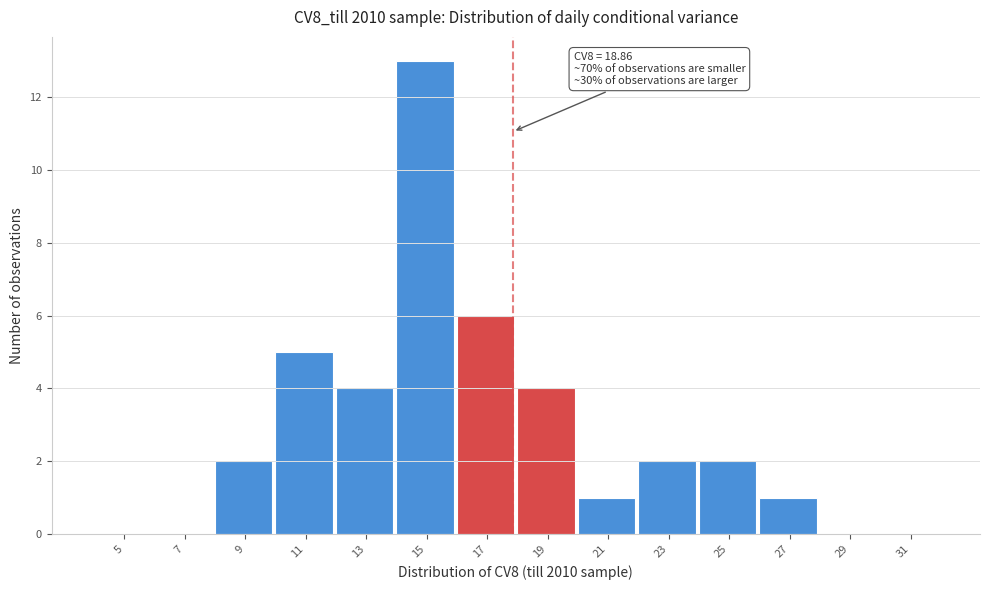

Reading right to left, transcribe all the data shown in this chart.

31=0	29=0	27=1	25=2	23=2	21=1	19=4	17=6	15=13	13=4	11=5	9=2	7=0	5=0